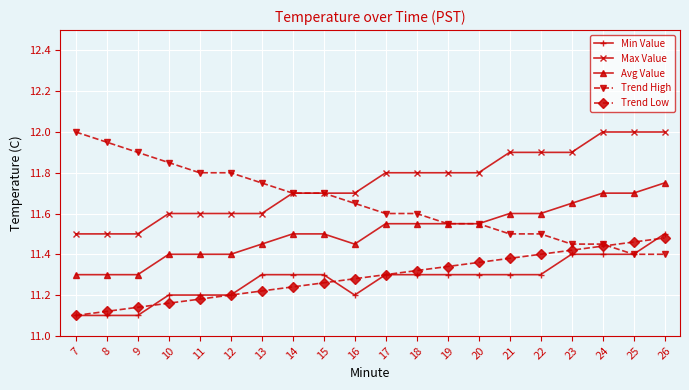

Which category has the highest value in the Avg Value series?

26